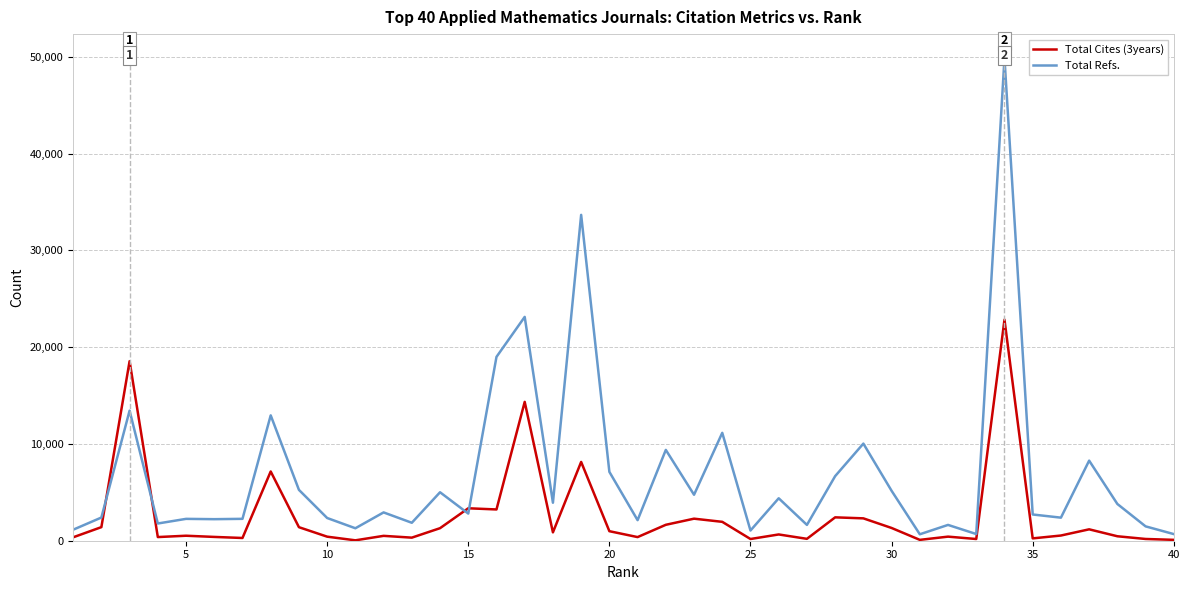

Which series has the largest total across all categories?

Total Refs.